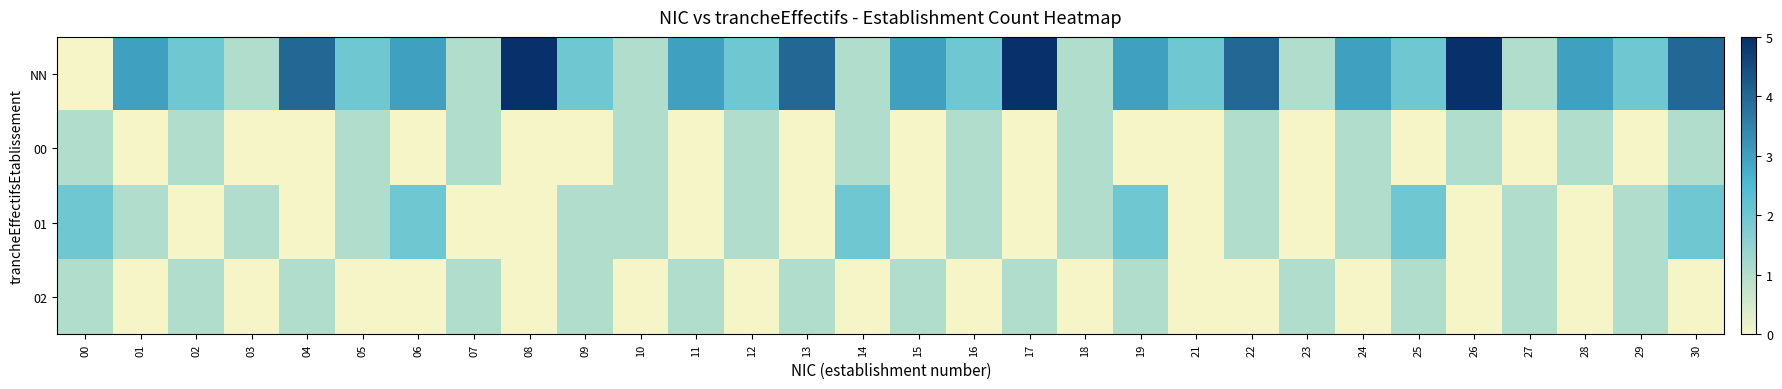

Rank the series at 27 from lowest to highest value.

00, NN, 01, 02